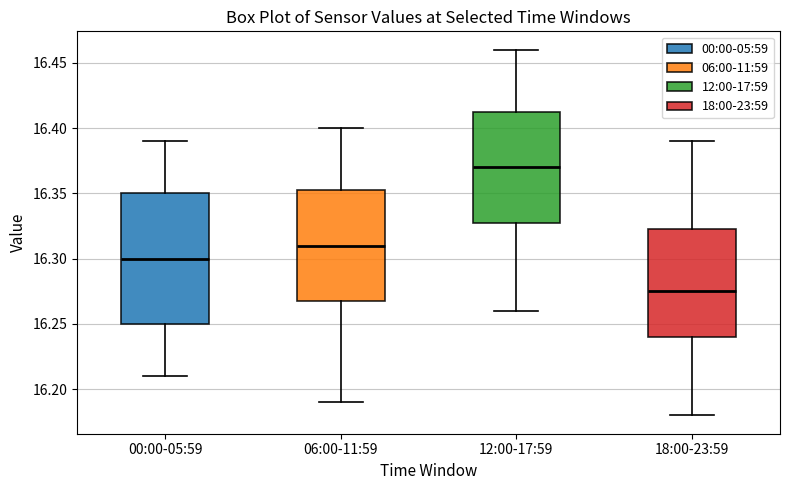

Reading left to right, transcribe this box plot: for each box, give where its median line is, the range the box spans, and where its two whiskers end, as read against the y-axis. The values are not printed on the chart, so give them approximately, as read against the axis.

00:00-05:59: median 16.300, box 16.250 to 16.350, whiskers 16.210 to 16.390
06:00-11:59: median 16.310, box 16.270 to 16.355, whiskers 16.190 to 16.400
12:00-17:59: median 16.370, box 16.330 to 16.415, whiskers 16.260 to 16.460
18:00-23:59: median 16.275, box 16.240 to 16.325, whiskers 16.180 to 16.390